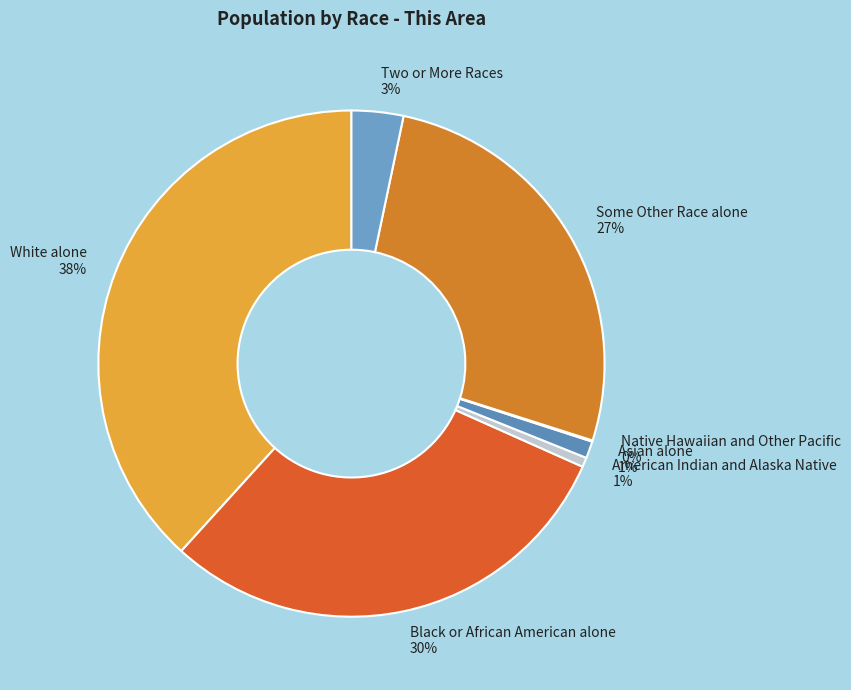

Is there any slice that represents more than half of the pie?

No